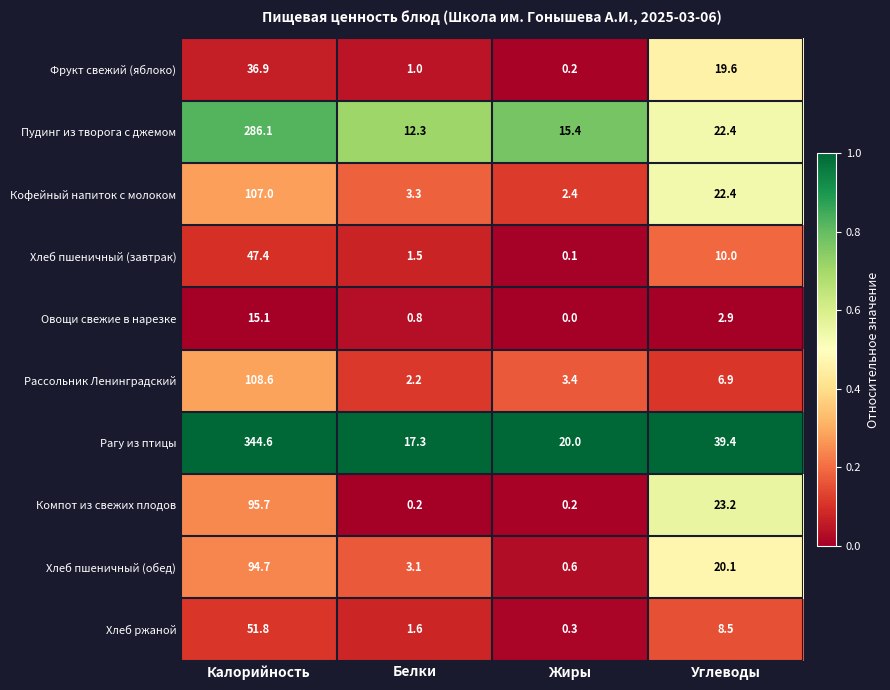

Rank the categories by Пудинг из творога с джемом value from lowest to highest.

Белки, Жиры, Углеводы, Калорийность